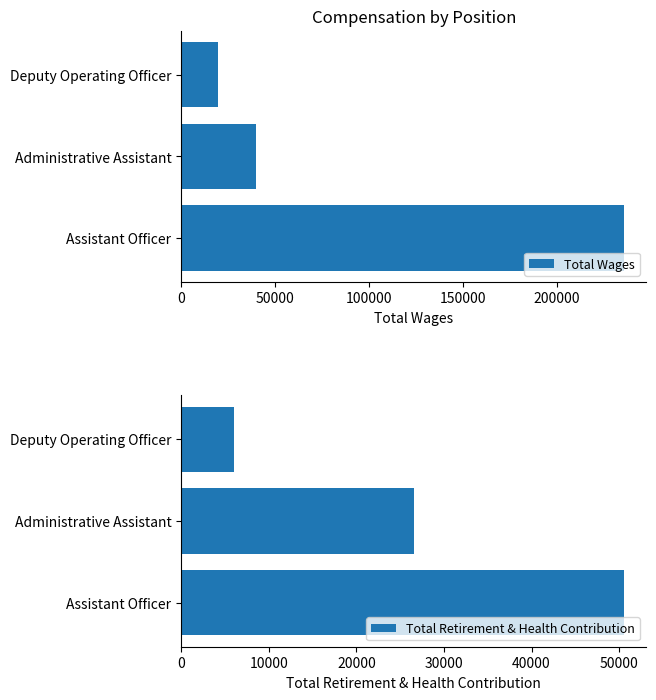

What is the average value of the Total Retirement & Health Contribution series?

27723